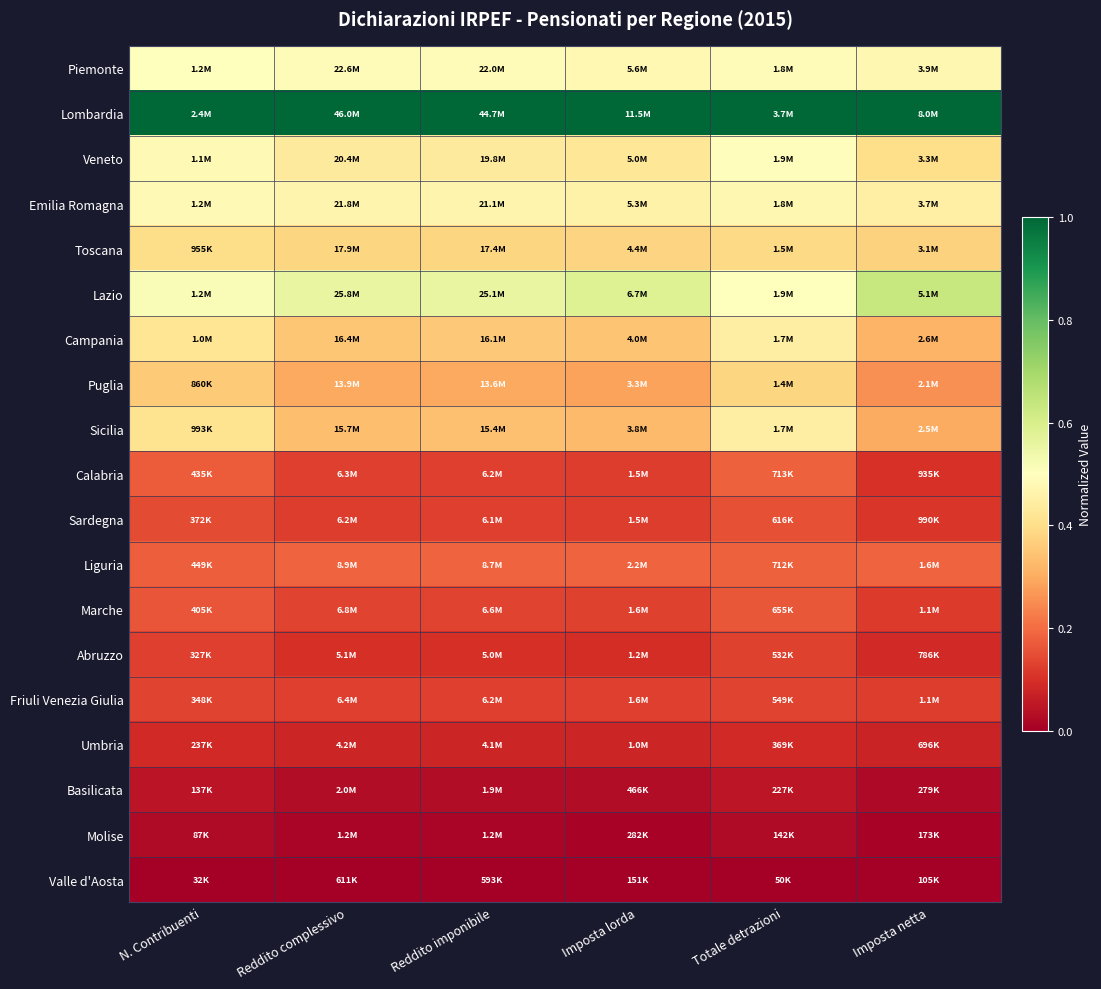

Which series has the largest total across all categories?

Lombardia